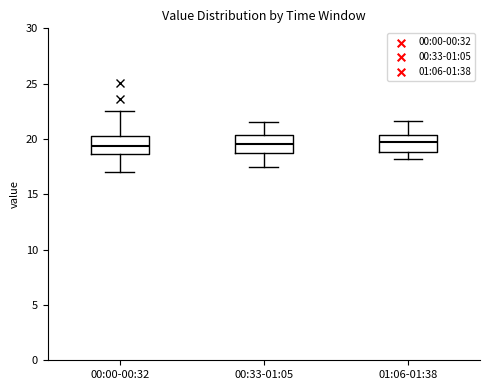

Where is the upper edge of the box for 00:00-00:32 on the y-axis? The values are not printed on the chart, so give them approximately, as read against the axis.

20.5